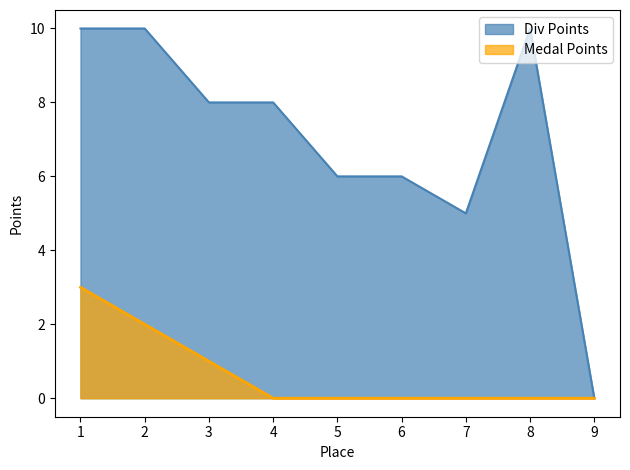

True or false: Medal Points has a value of 0 at 7.

True